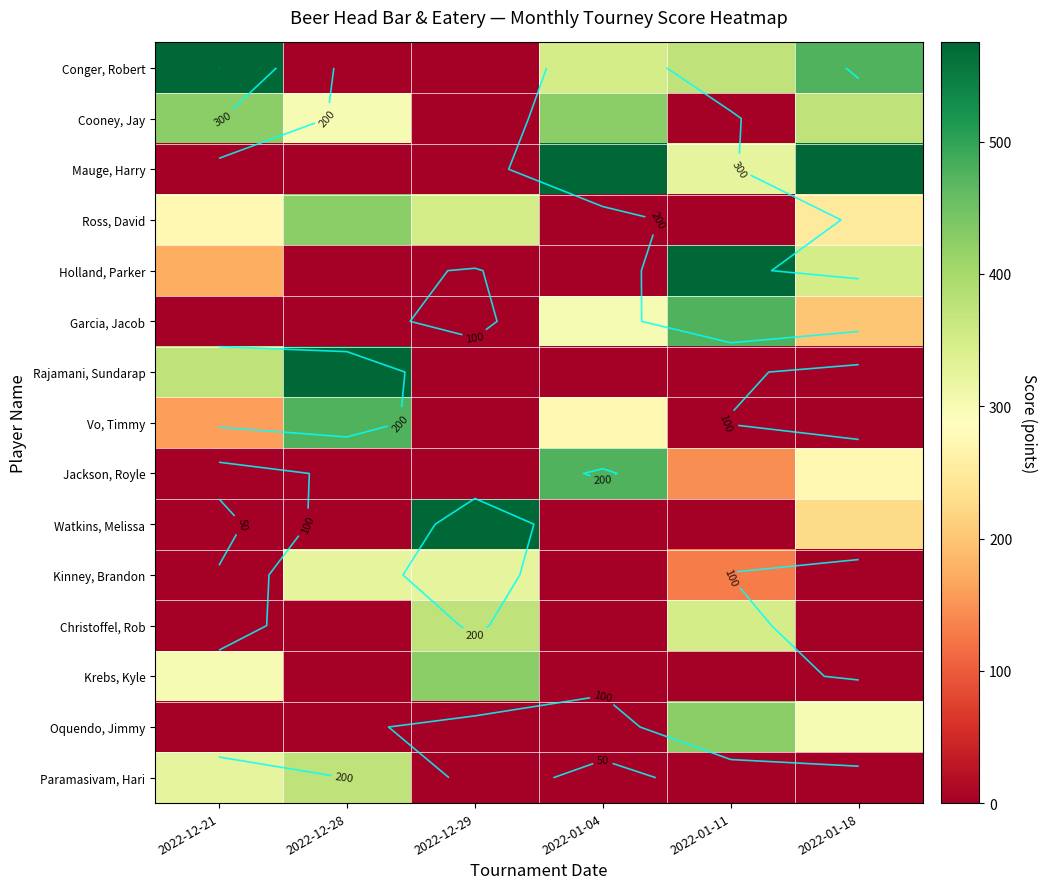

How many values in the Ross, David series are below 275?

3